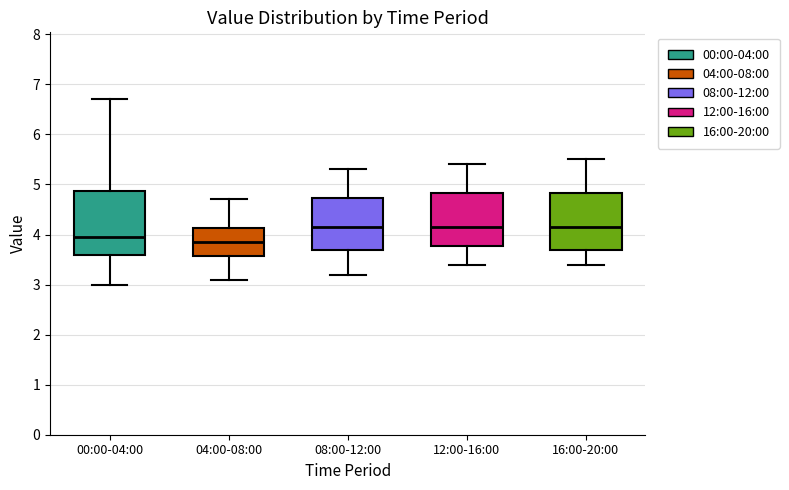

Reading left to right, read every box against the y-axis: the position of its median line, the range the box covers, and the ends of its whiskers. The values are not printed on the chart, so give them approximately, as read against the axis.

00:00-04:00: median 4.0, box 3.6 to 4.9, whiskers 3.0 to 6.7
04:00-08:00: median 3.9, box 3.6 to 4.1, whiskers 3.1 to 4.7
08:00-12:00: median 4.2, box 3.7 to 4.7, whiskers 3.2 to 5.3
12:00-16:00: median 4.2, box 3.8 to 4.8, whiskers 3.4 to 5.4
16:00-20:00: median 4.2, box 3.7 to 4.8, whiskers 3.4 to 5.5